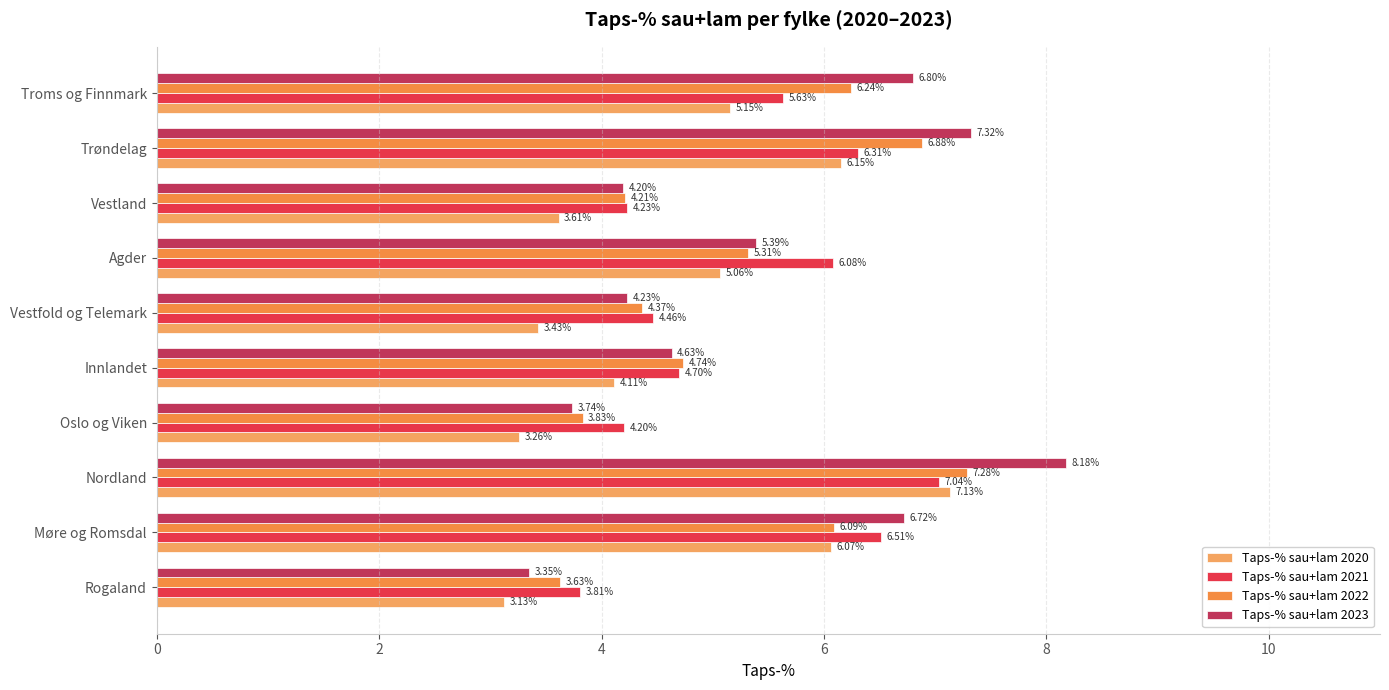

Reading right to left, what are all the values shown in this chart?

Taps-% sau+lam 2020: 5.2	6.2	3.6	5.1	3.4	4.1	3.3	7.1	6.1	3.1
Taps-% sau+lam 2021: 5.6	6.3	4.2	6.1	4.5	4.7	4.2	7.0	6.5	3.8
Taps-% sau+lam 2022: 6.2	6.9	4.2	5.3	4.4	4.7	3.8	7.3	6.1	3.6
Taps-% sau+lam 2023: 6.8	7.3	4.2	5.4	4.2	4.6	3.7	8.2	6.7	3.3